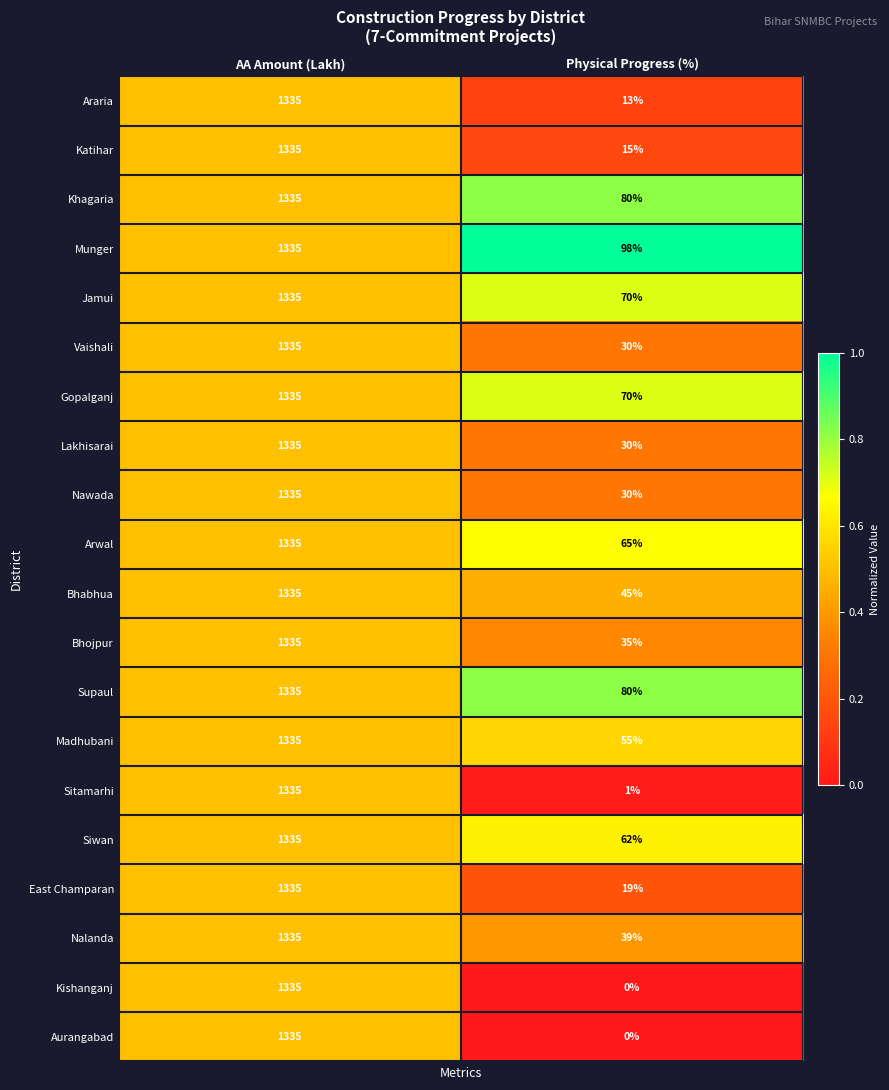

Which category has the highest value across all series?

AA Amount (Lakh)